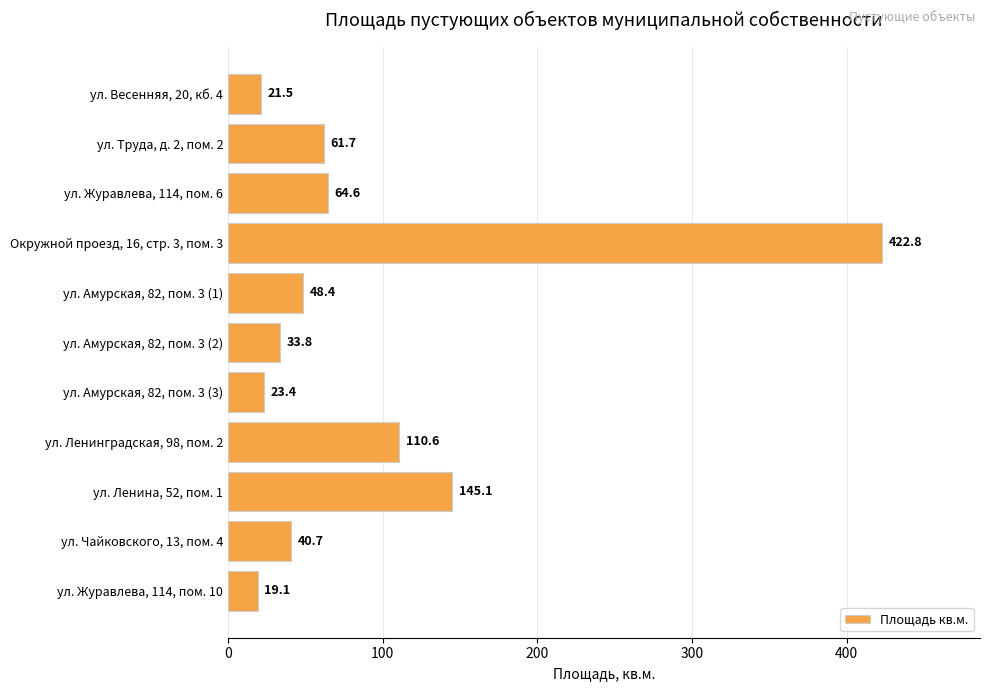

List the labels in order of value, smallest first.

ул. Журавлева, 114, пом. 10, ул. Весенняя, 20, кб. 4, ул. Амурская, 82, пом. 3 (3), ул. Амурская, 82, пом. 3 (2), ул. Чайковского, 13, пом. 4, ул. Амурская, 82, пом. 3 (1), ул. Труда, д. 2, пом. 2, ул. Журавлева, 114, пом. 6, ул. Ленинградская, 98, пом. 2, ул. Ленина, 52, пом. 1, Окружной проезд, 16, стр. 3, пом. 3